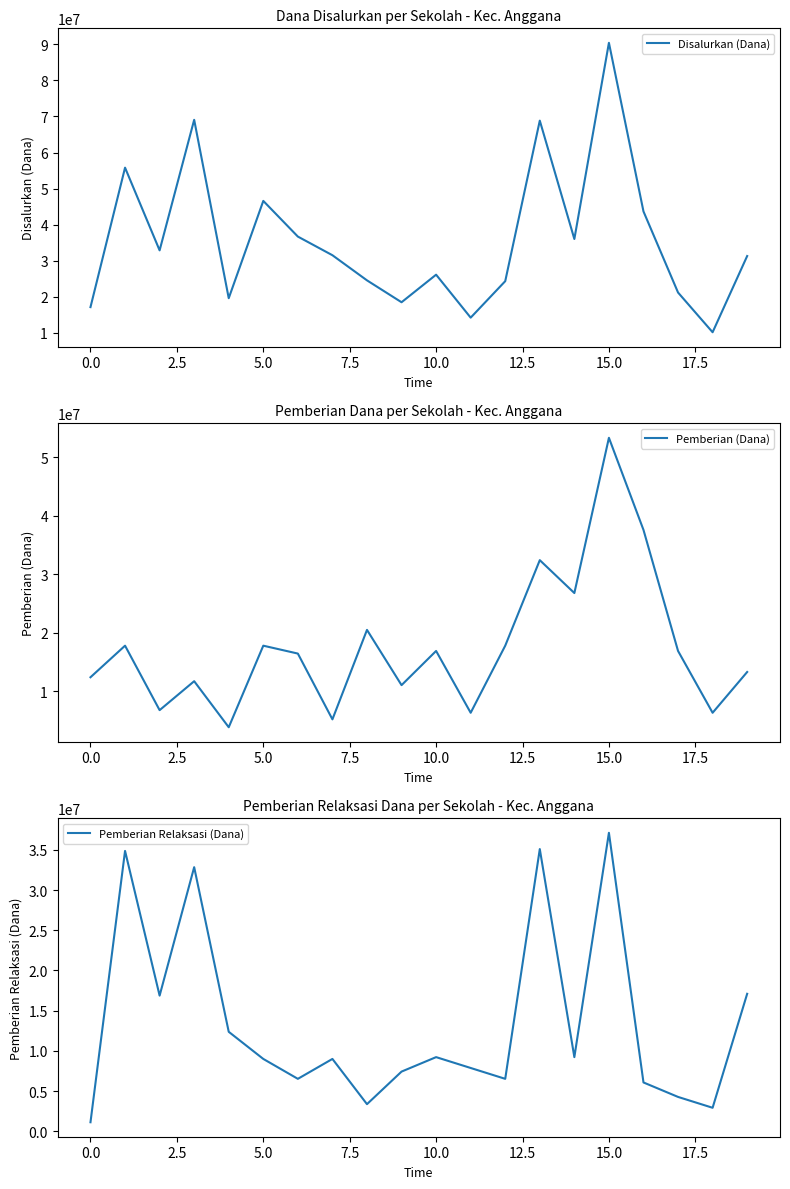

What is the lowest value of the Disalurkan (Dana) series?

10125000